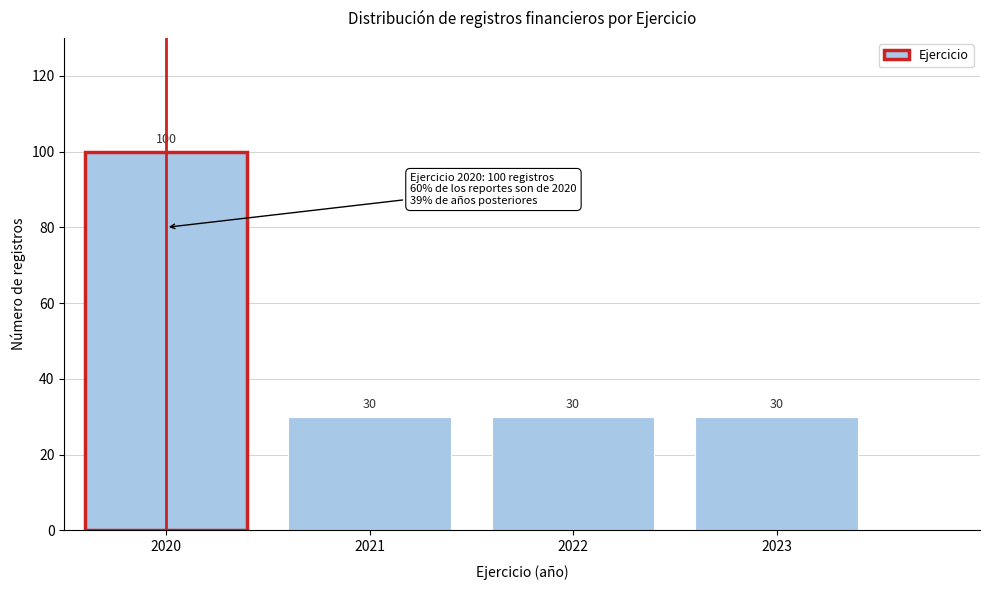

Reading left to right, list all the values displayed in this chart.

2020=100	2021=30	2022=30	2023=30